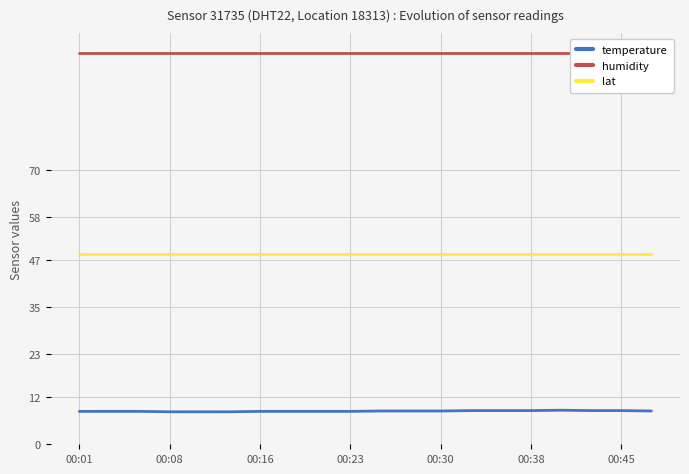

How many temperature values are between 8 and 9?

20